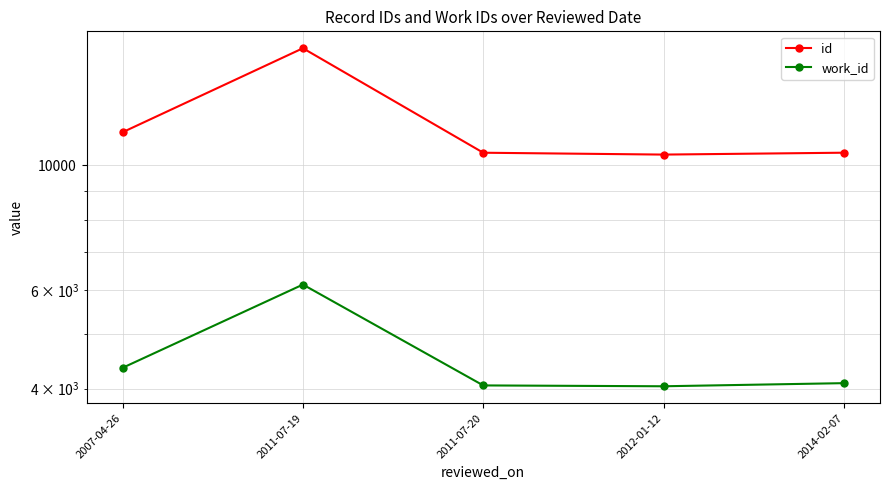

Is it true that id equals 4233 at 2012-01-12?

False